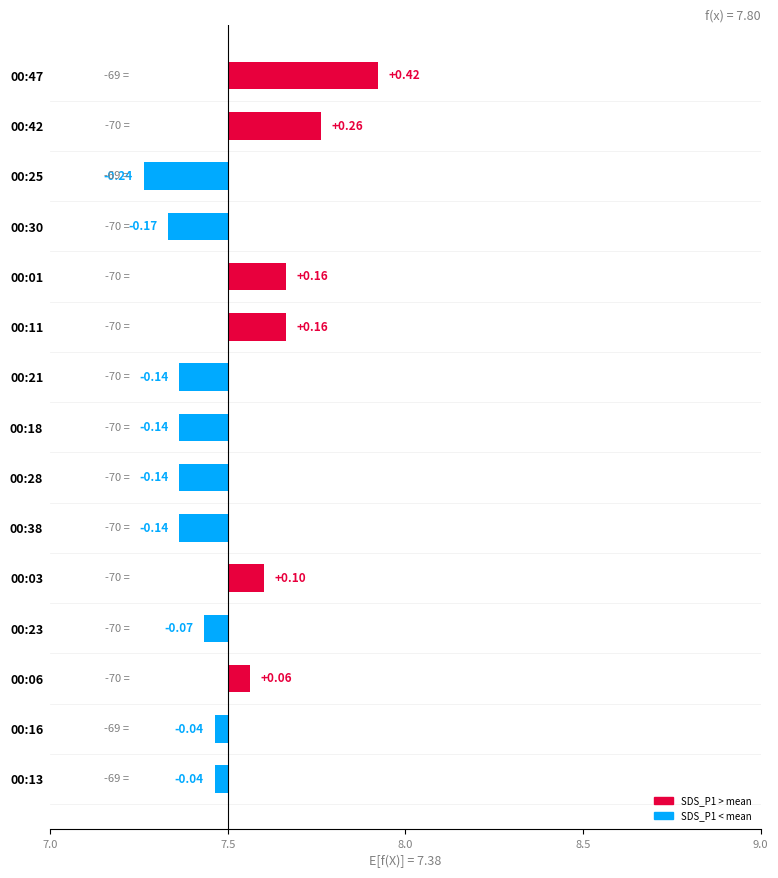

How many data points does each series have?

15